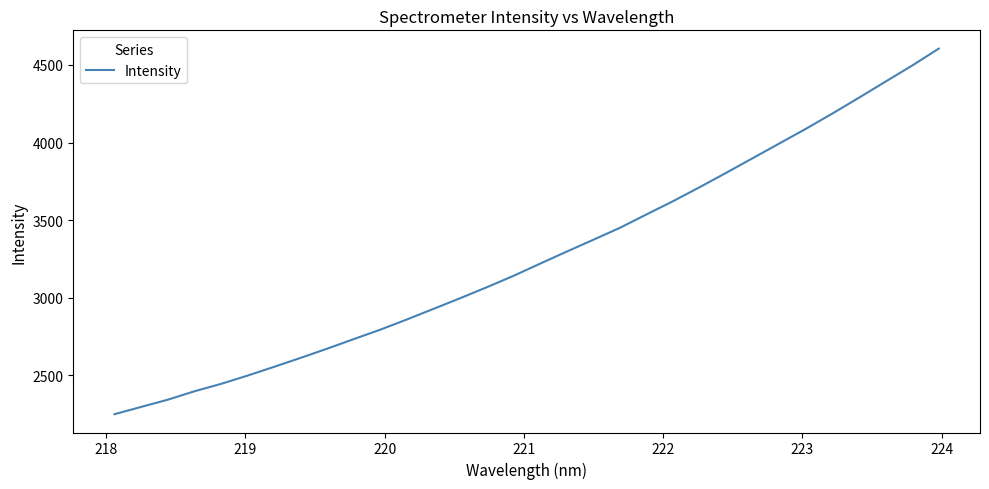

What is the difference between the maximum and minimum values?

2356.4